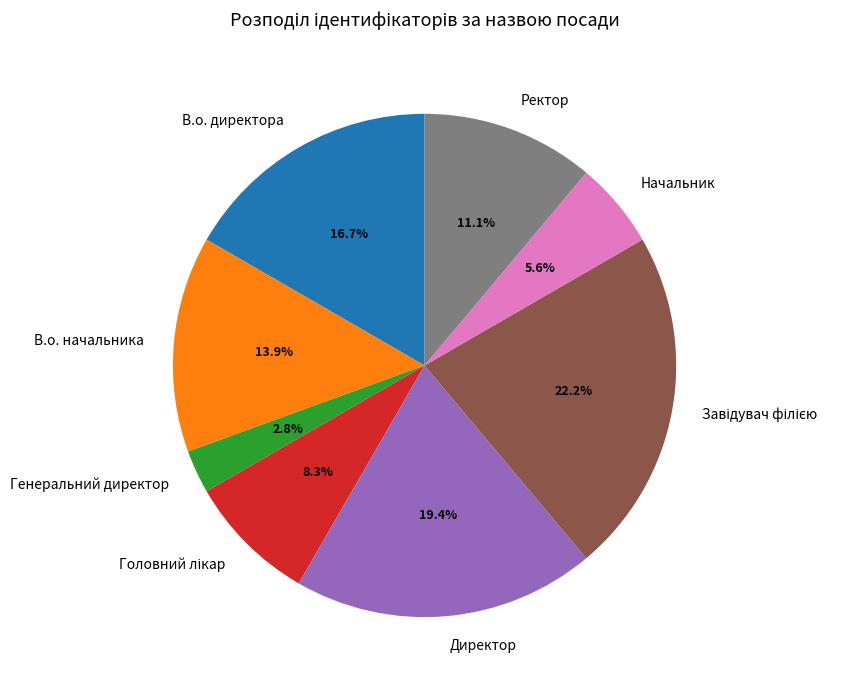

How many segments does this pie chart have?

8